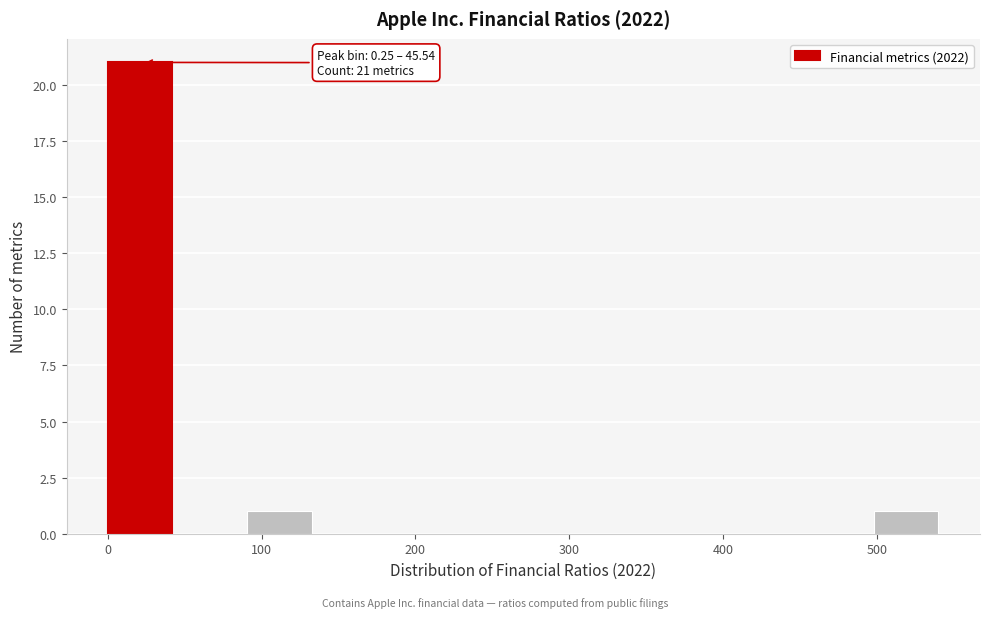

Which range on the x-axis has the tallest bar?

0 to 50